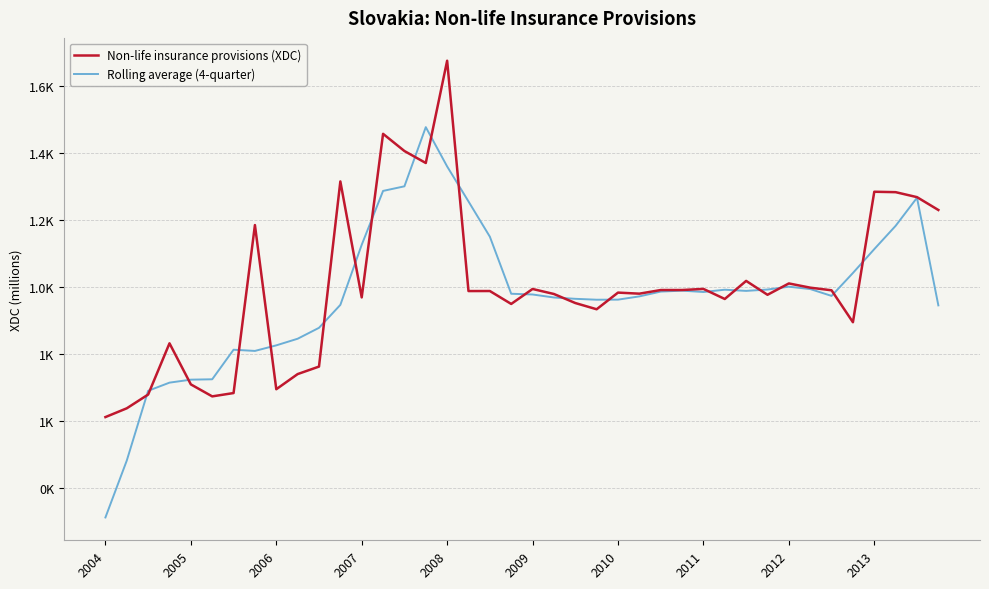

Which category has the lowest value in the Non-life insurance provisions (XDC) series?

2004